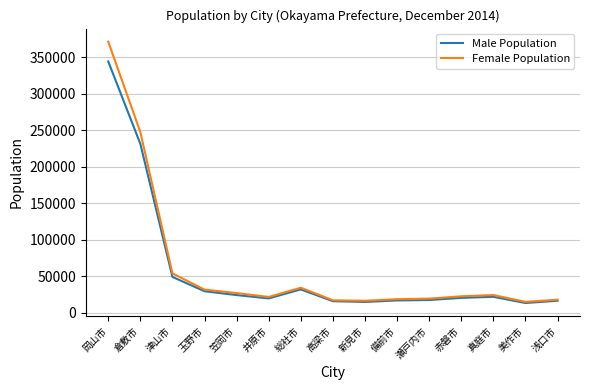

What are all the series names shown in the legend?

Male Population, Female Population